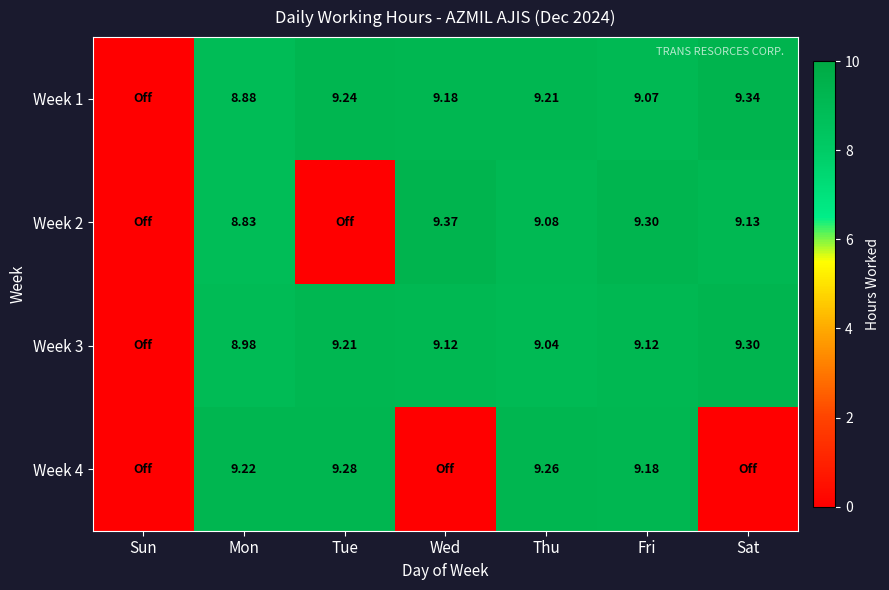

How many values in the Week 1 series are below 9?

2